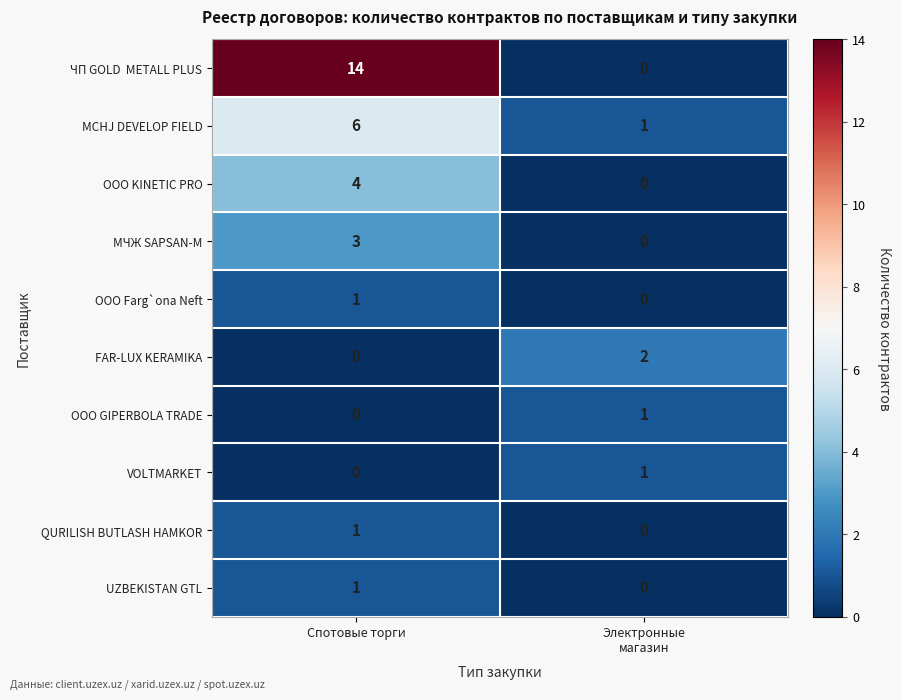

What is the greatest value displayed?

14